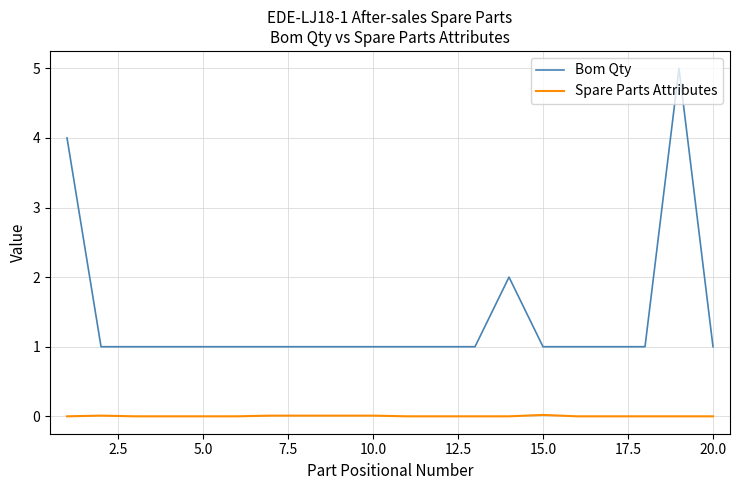

Rank the series by their maximum value, from highest to lowest.

Bom Qty, Spare Parts Attributes